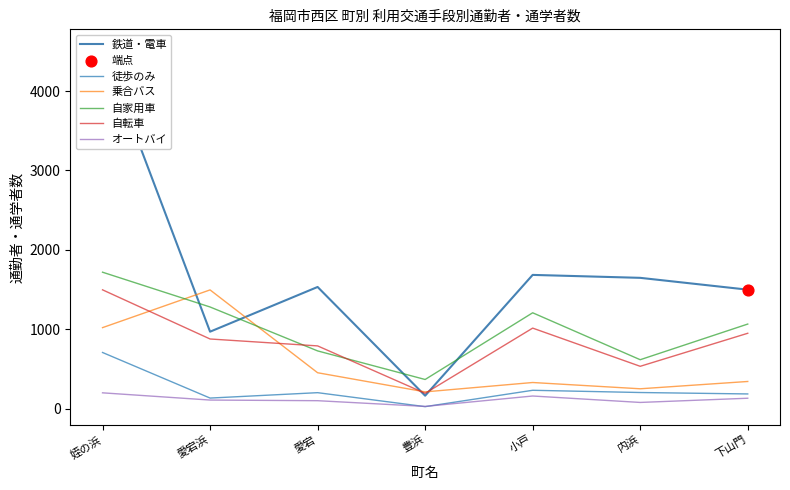

At which category is the sum across all series the highest?

姪の浜